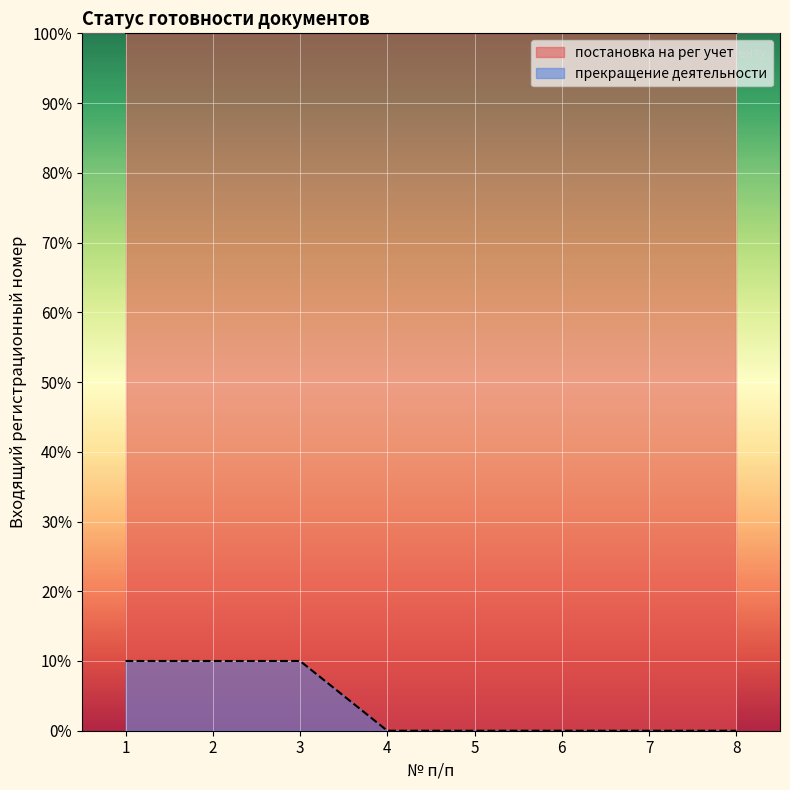

Which has a higher value, 2 or 8?

2